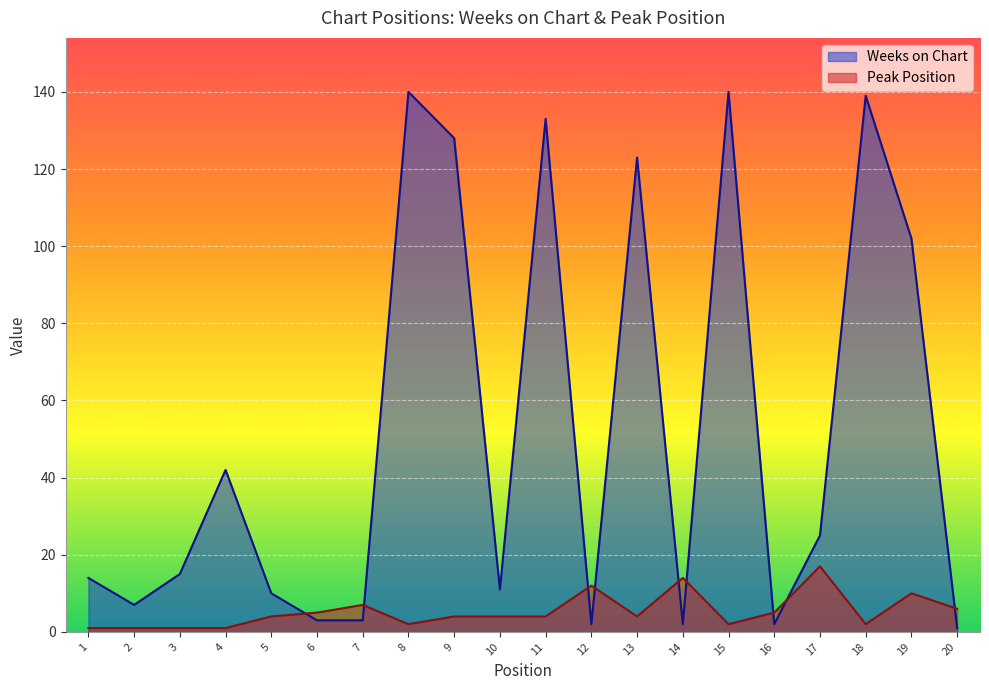

Where is the first local maximum for Peak Position?

7